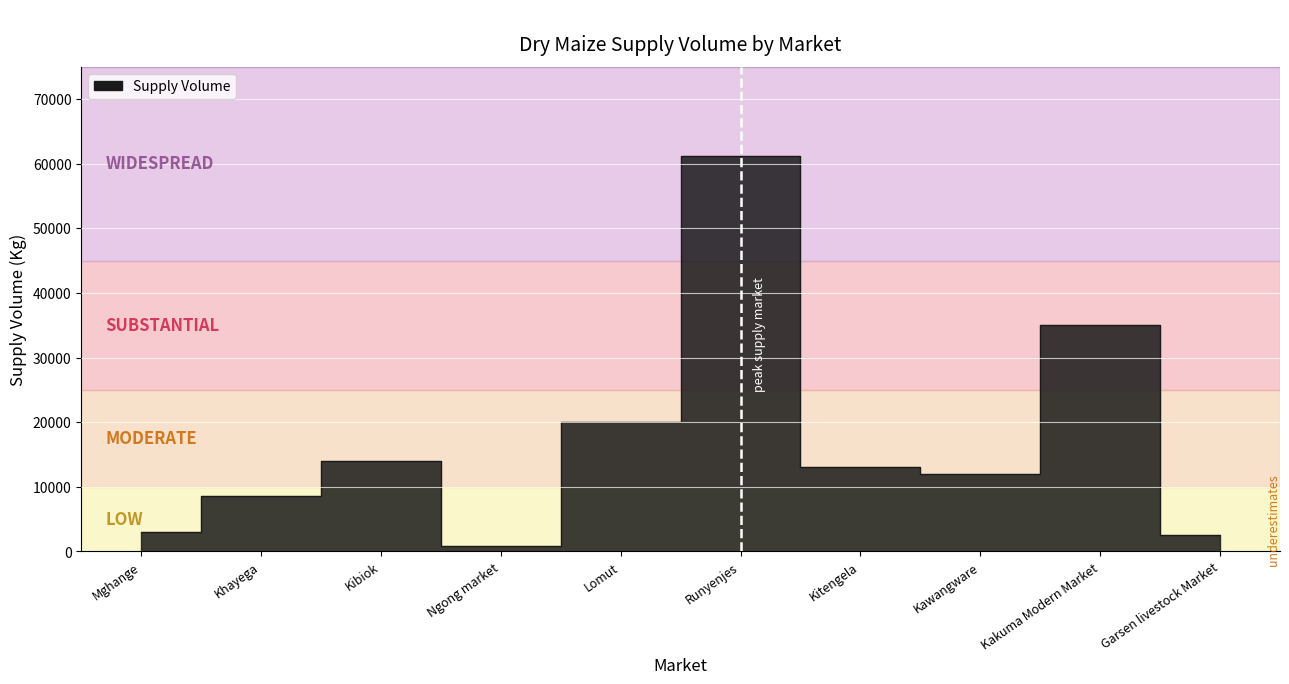

At which category does the chart reach its peak across all series?

Runyenjes